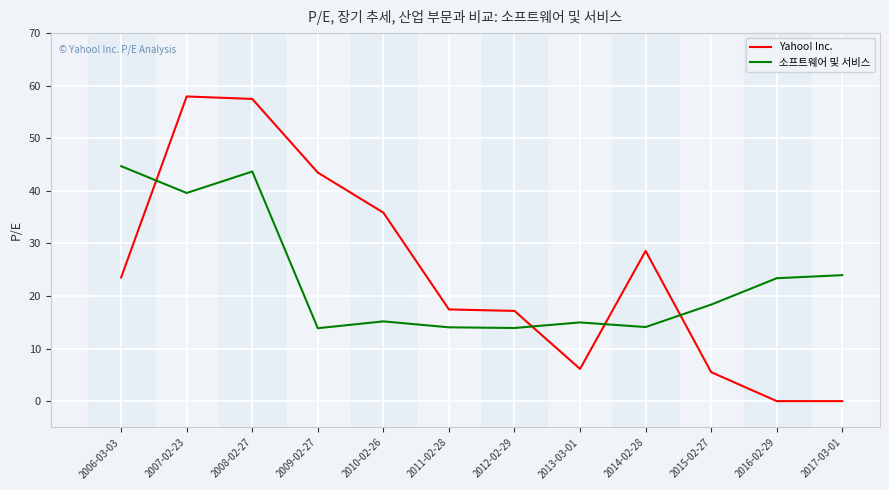

How many times do Yahoo! Inc. and 소프트웨어 및 서비스 cross each other?

4